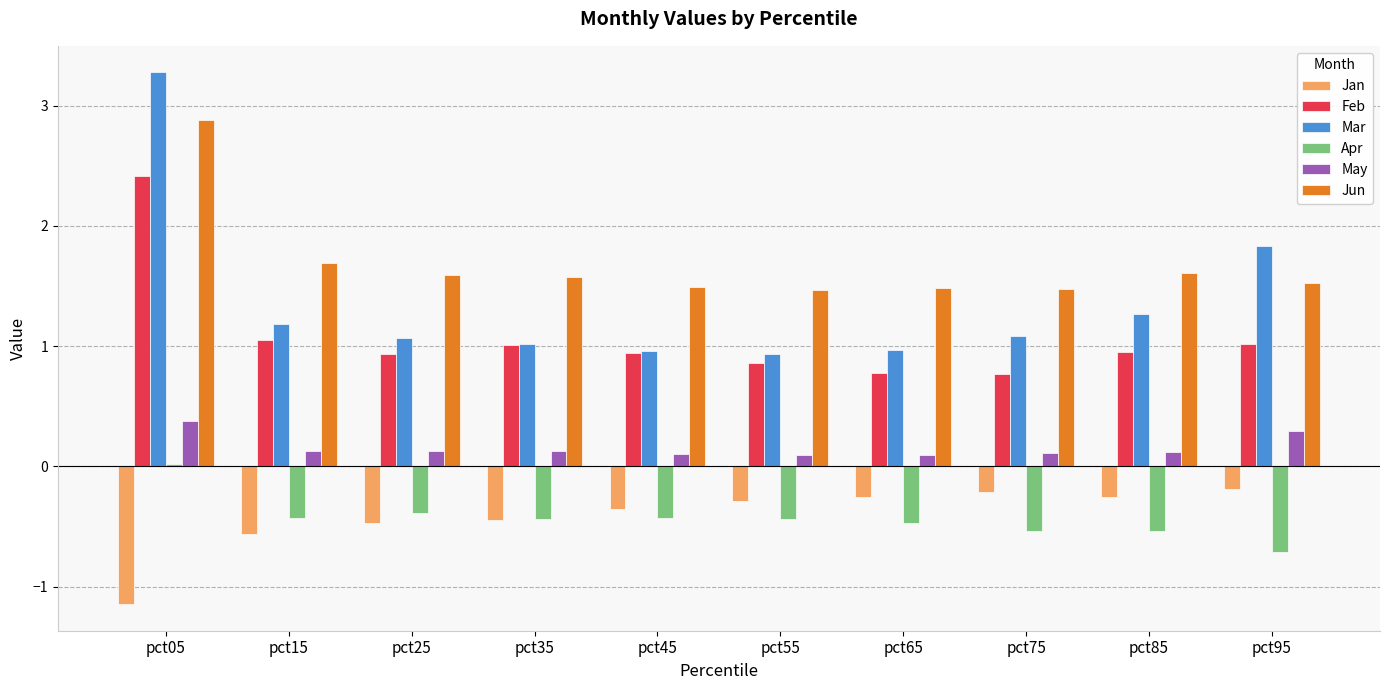

How many series are shown in this chart?

6